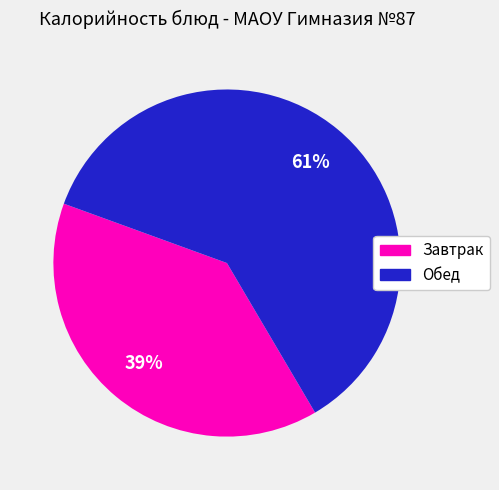

How many slices are in this pie chart?

2